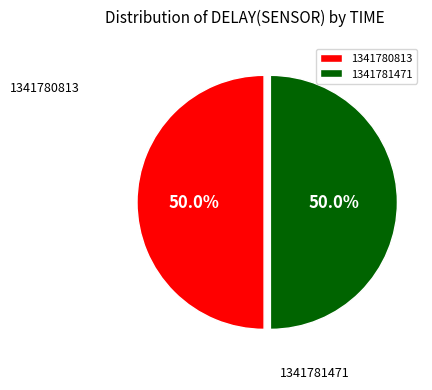

How many slices are in this pie chart?

2